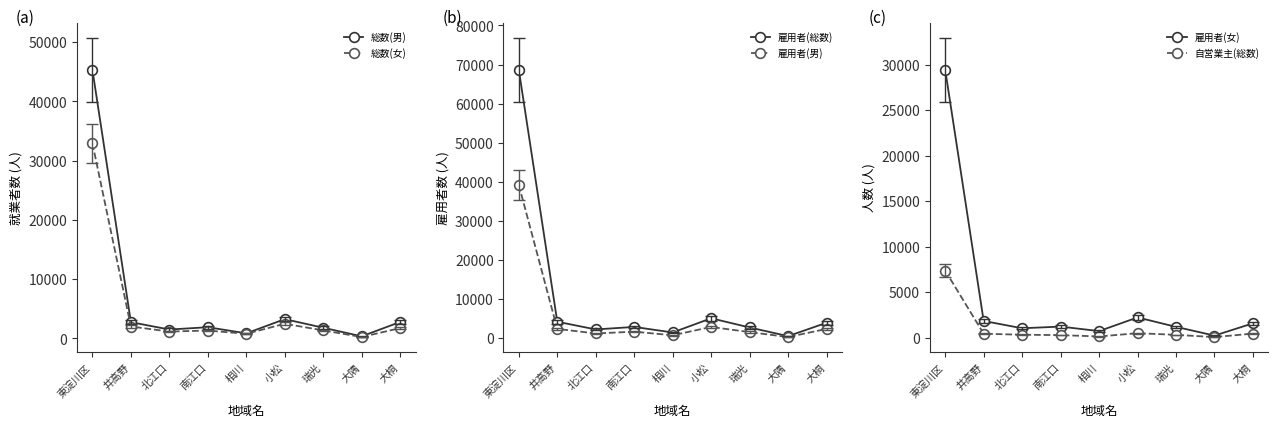

At which category is the sum across all series the highest?

東淀川区